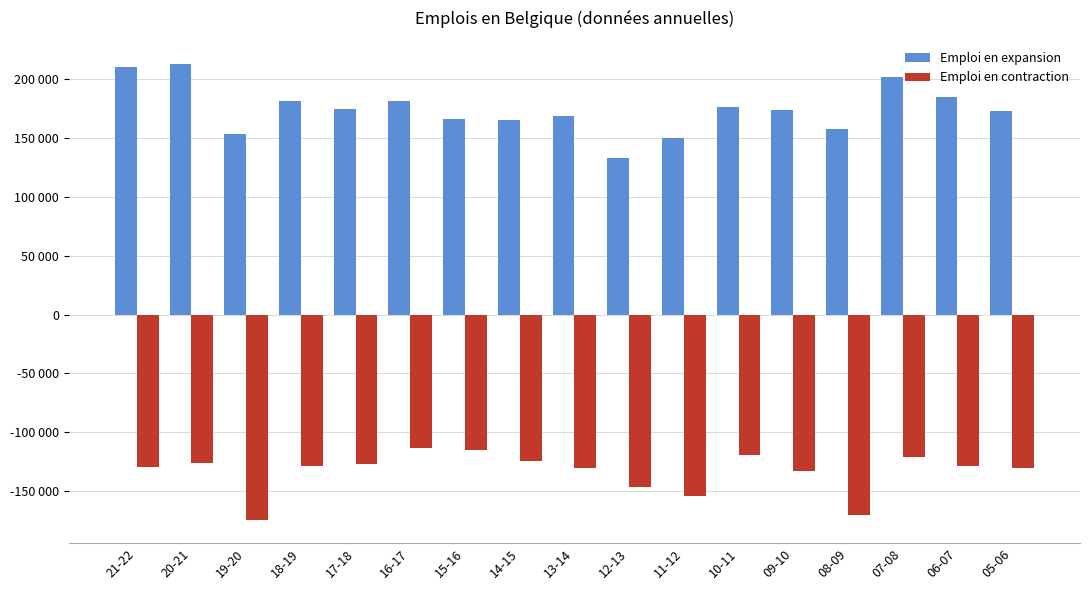

Does the chart contain any negative values?

Yes